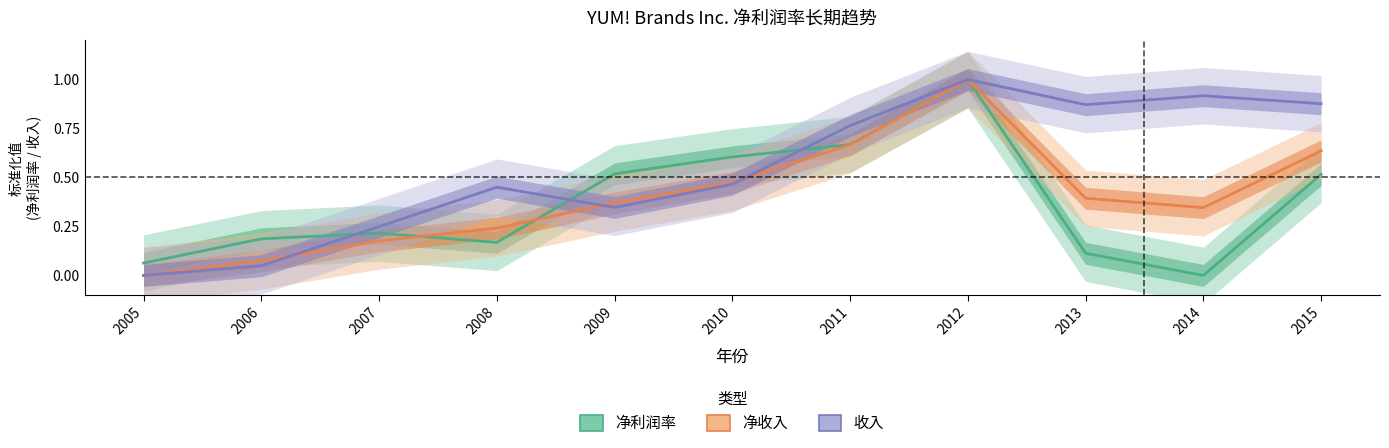

At which label is 收入 closest to 0?

2005